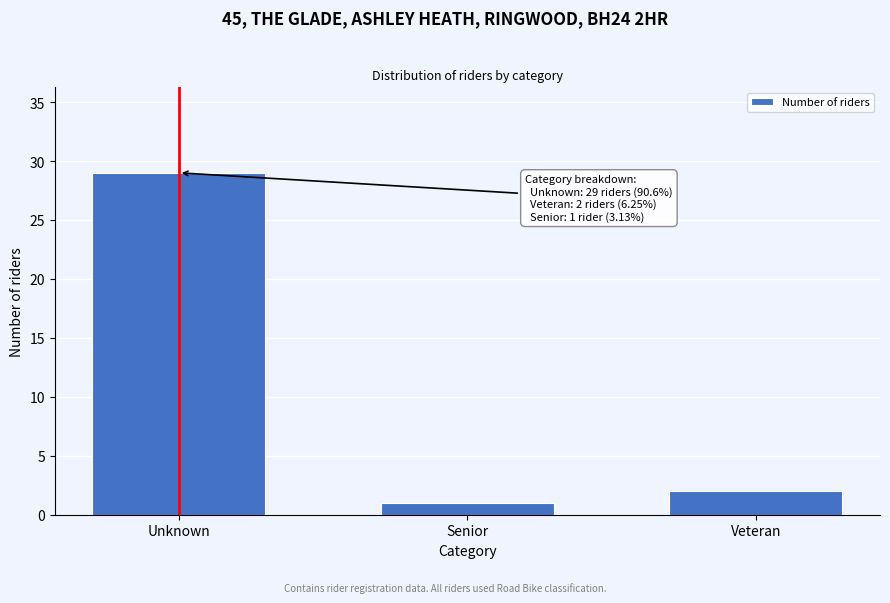

Reading right to left, transcribe all the data shown in this chart.

Veteran=2	Senior=1	Unknown=29